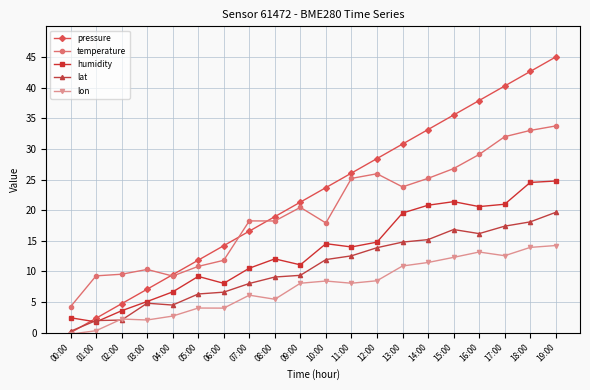

Where does the pressure series first go above 23?

10:00